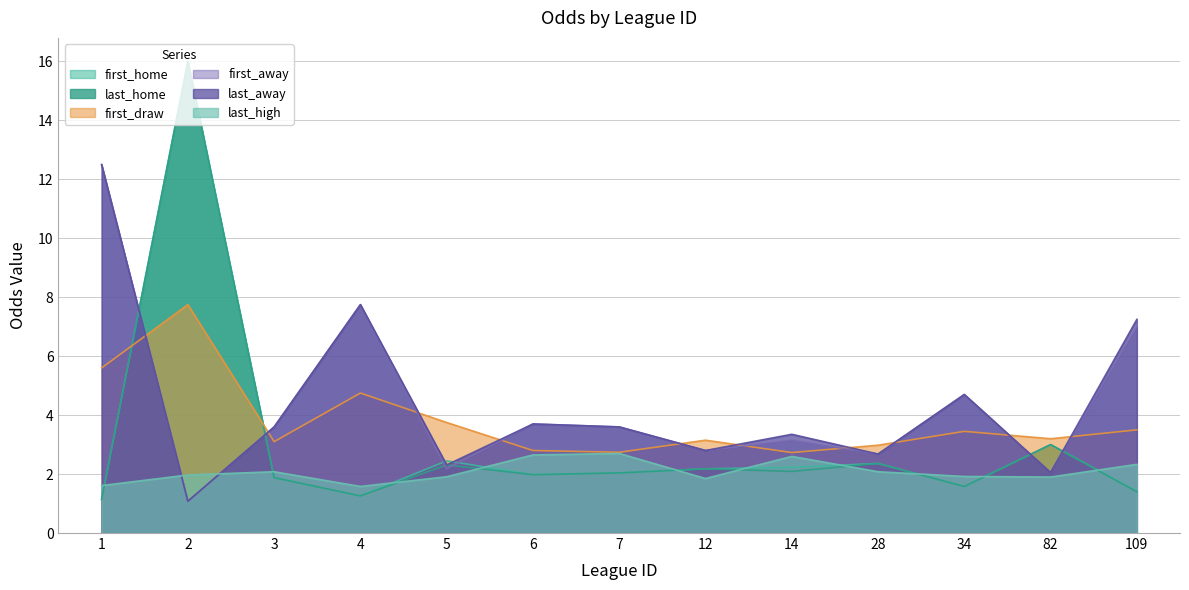

How many lines are shown in the chart?

6